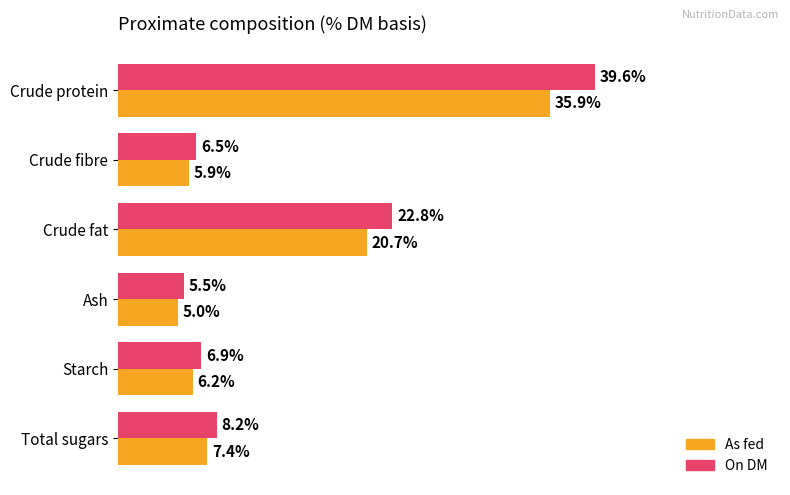

Which series has the largest total across all categories?

On DM